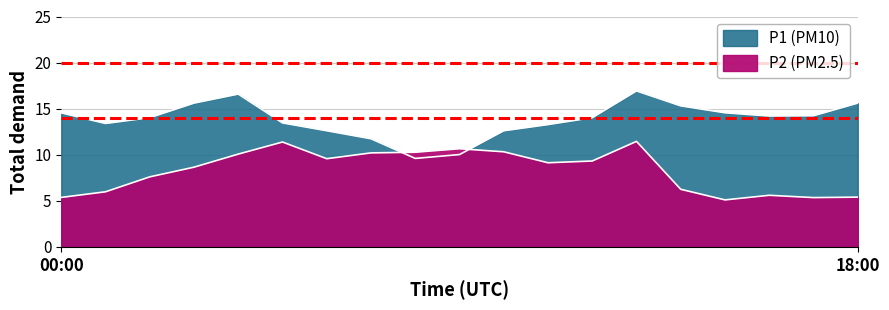

Is it true that P1 equals 21.8 at 03:00?

False